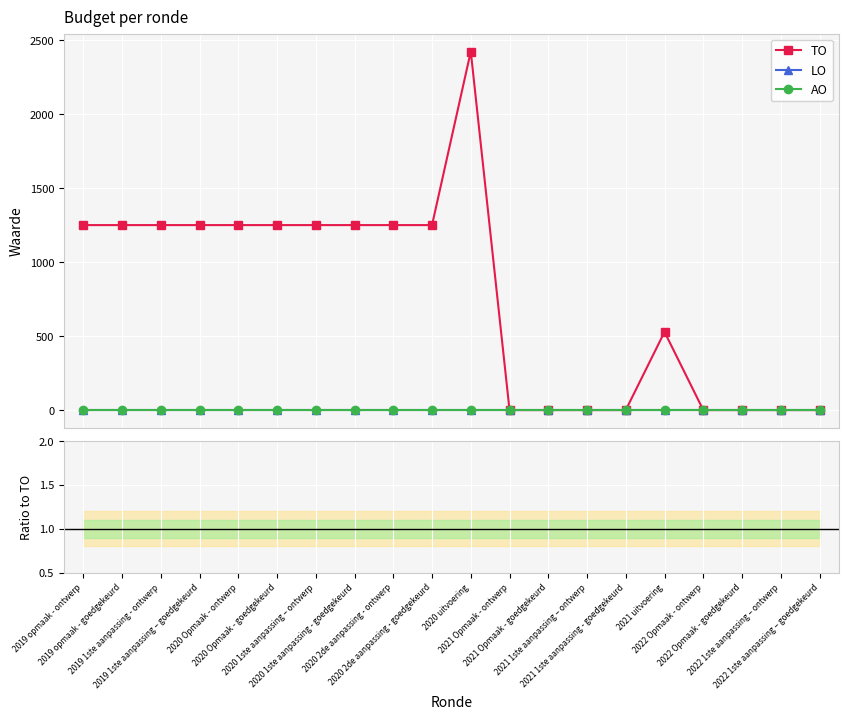

Which series has the largest total across all categories?

TO